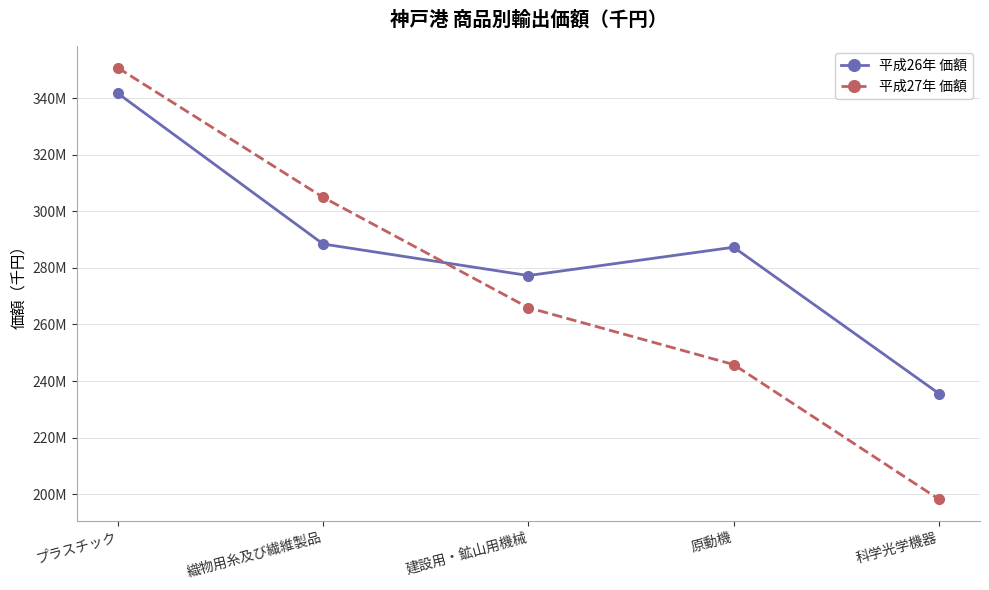

List the series in order of their overall mean, highest first.

平成26年 価額, 平成27年 価額